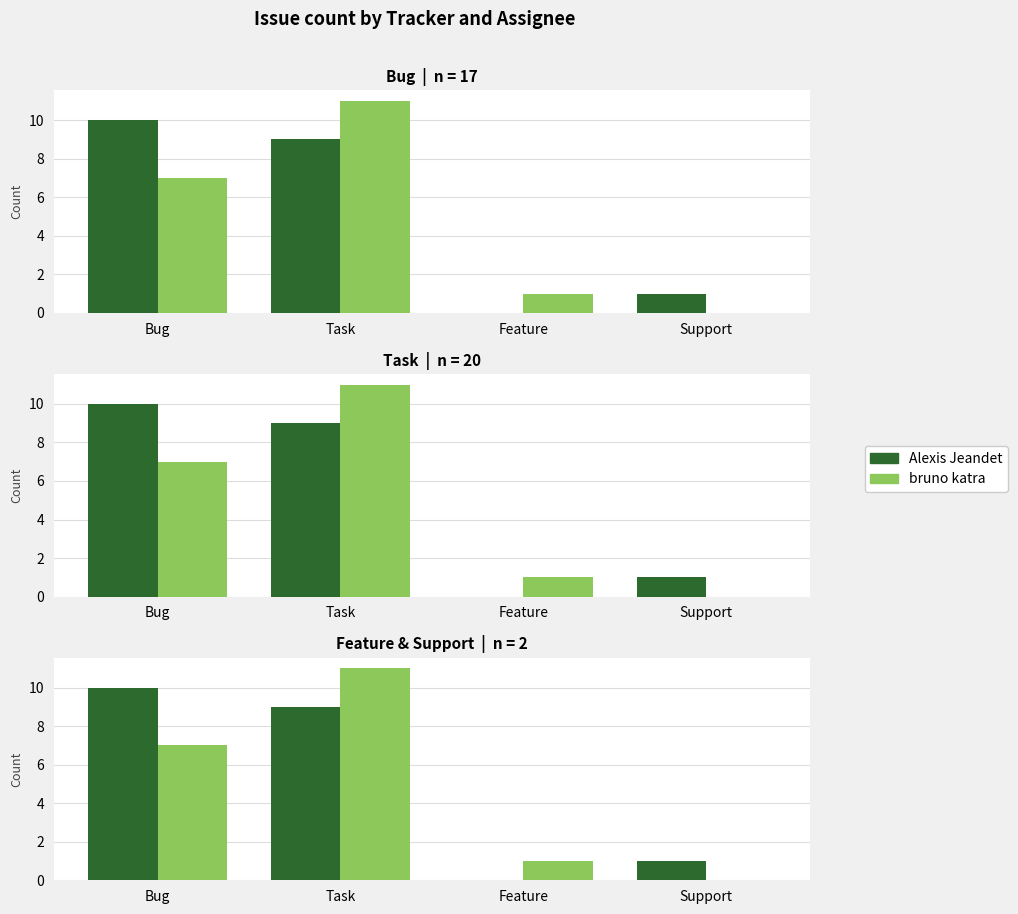

What is the label of the 4th bar from the right?

Bug